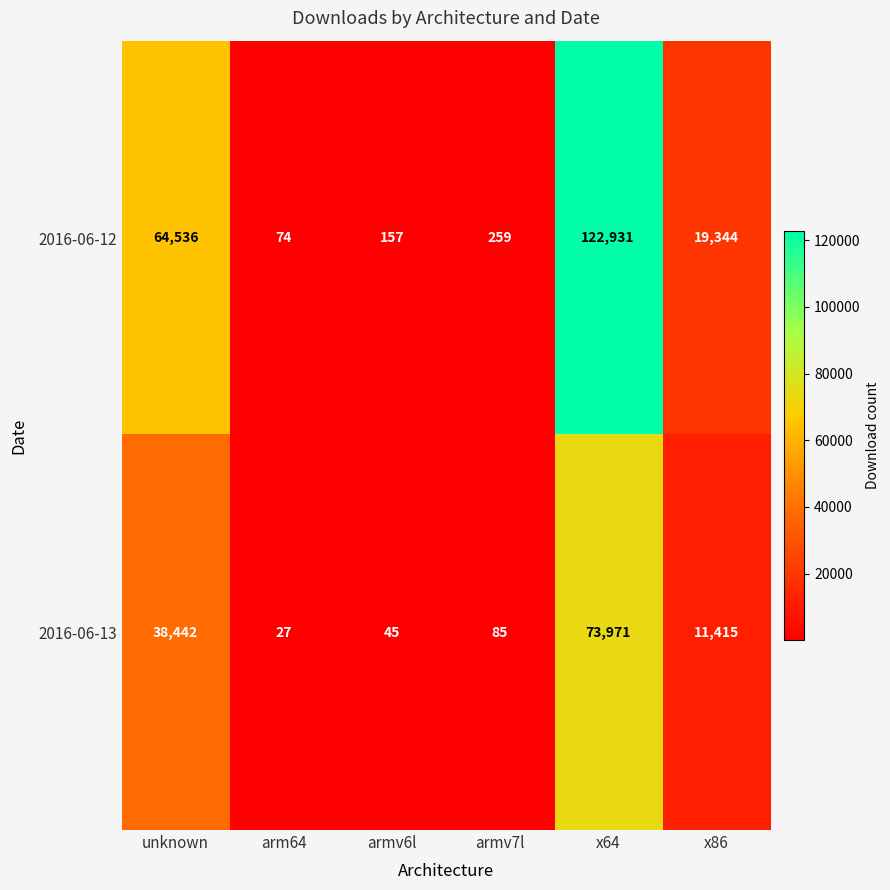

Rank the series by their maximum value, from highest to lowest.

2016-06-12, 2016-06-13